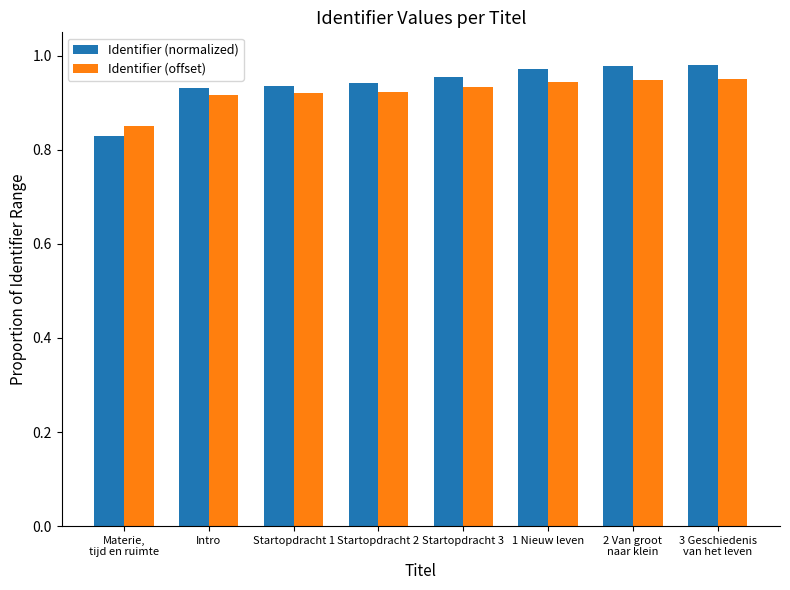

What is the total value across all series at Startopdracht 1?

1.9